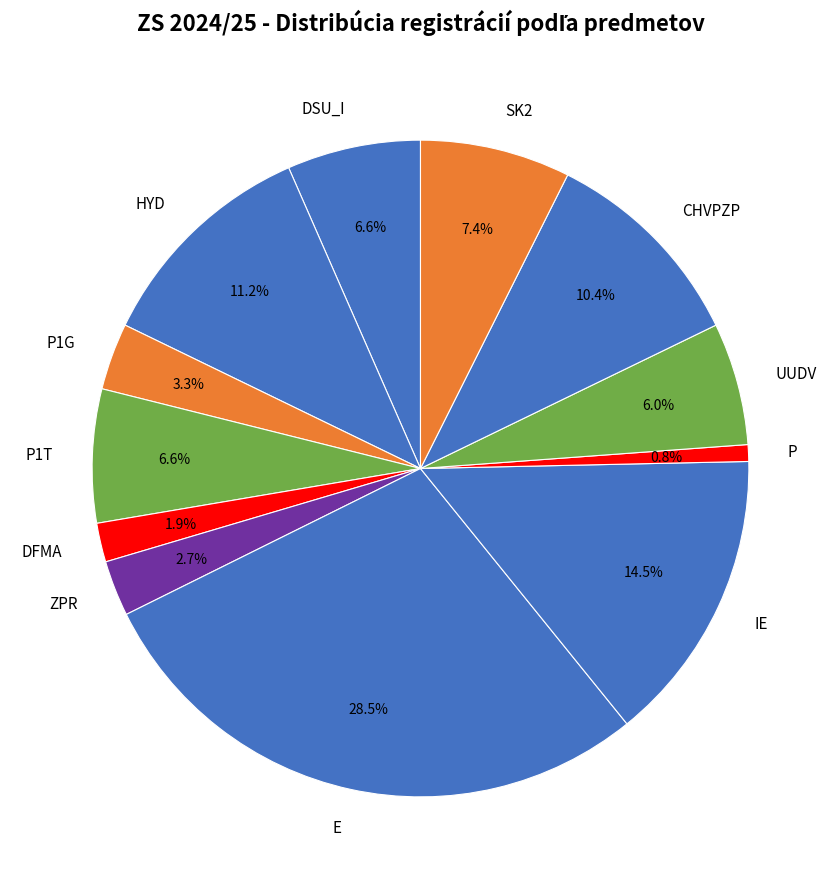

How much of the chart is everything except P1T?

93.4%